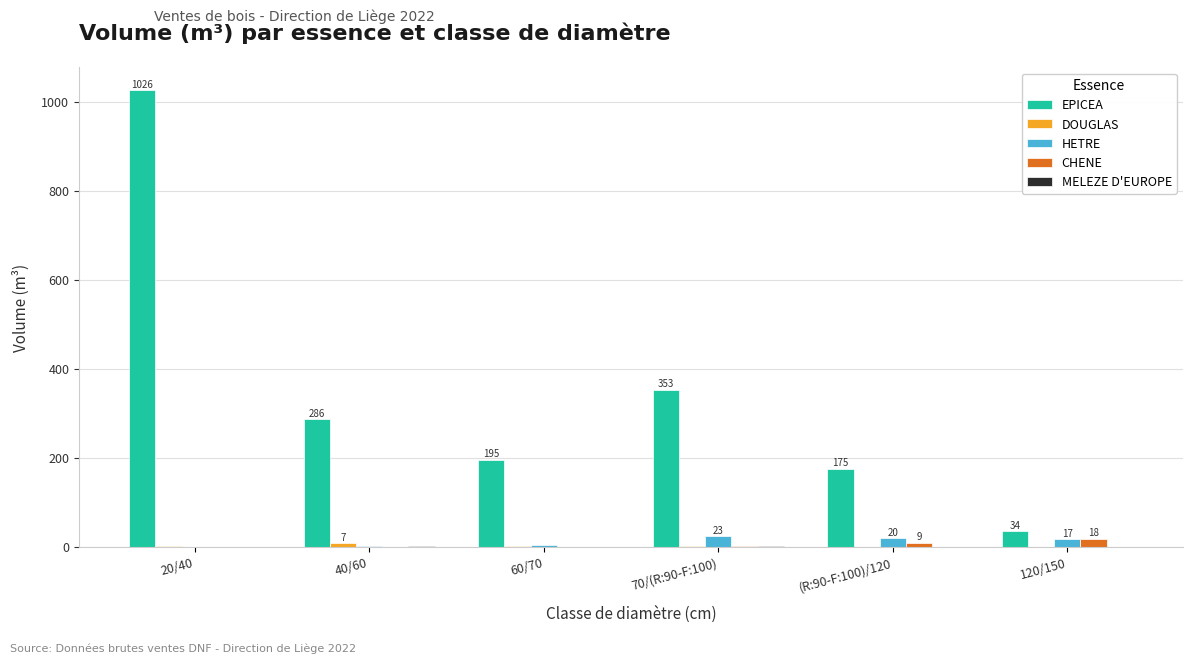

What is the greatest value displayed?

1026.4